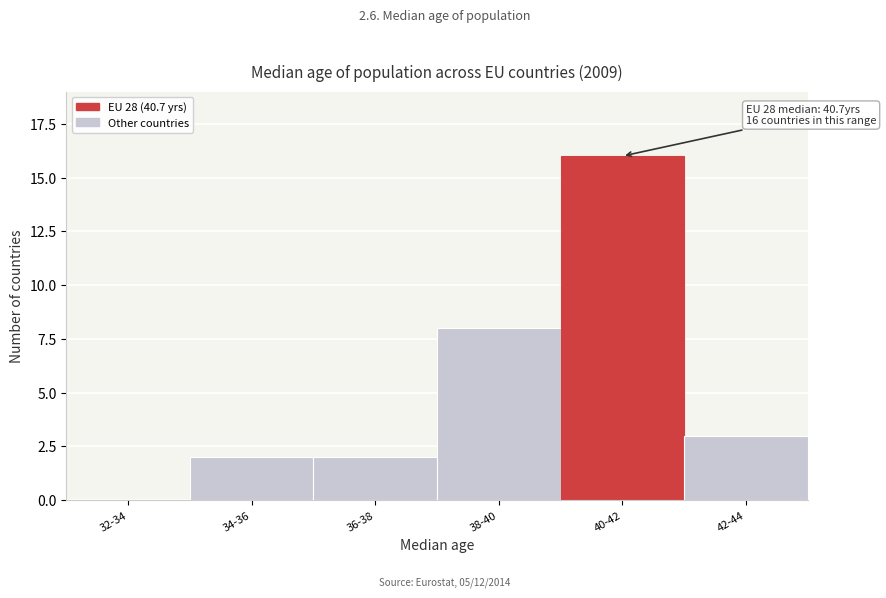

Reading right to left, what are all the values shown in this chart?

42-44=3	40-42=16	38-40=8	36-38=2	34-36=2	32-34=0